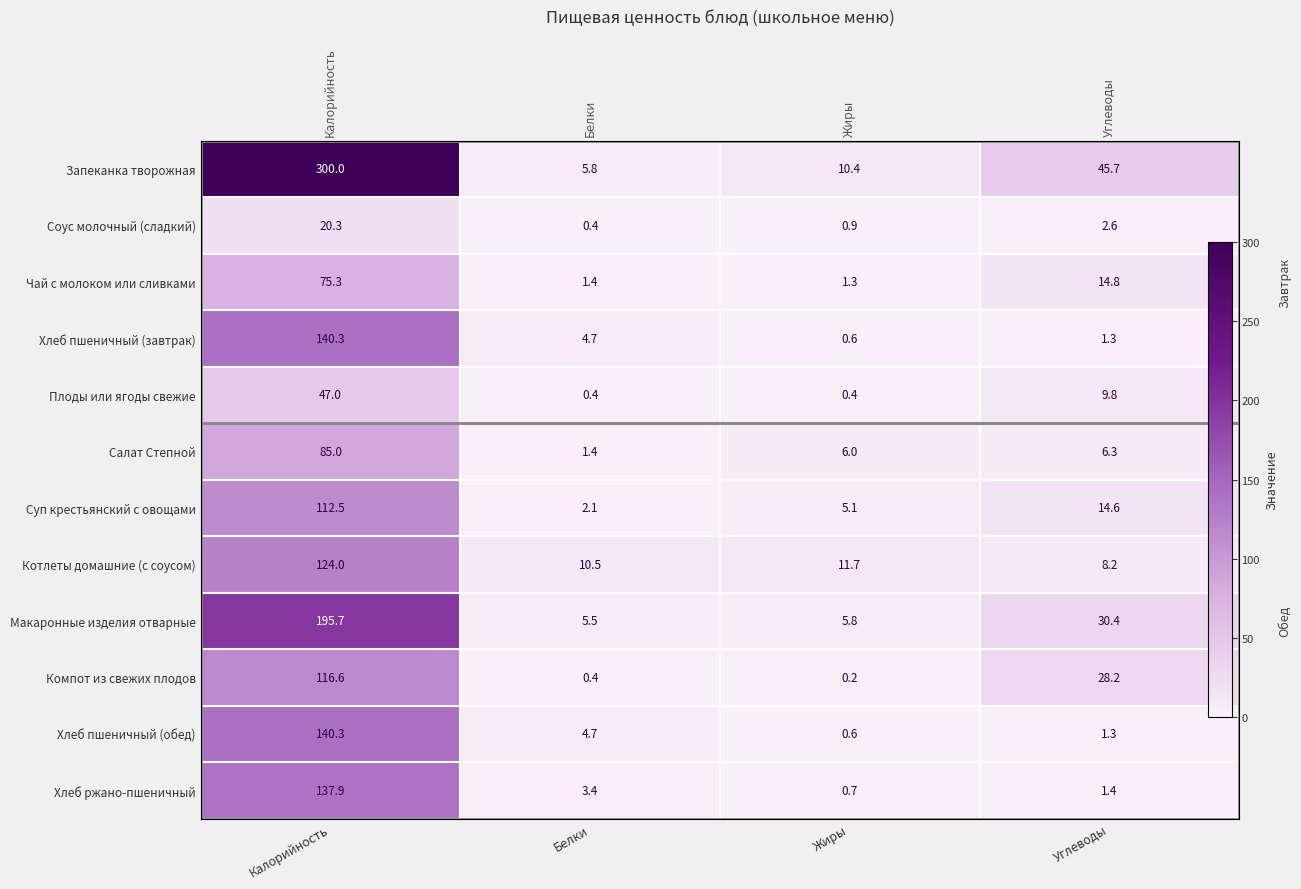

What is the sum of all Макаронные изделия отварные values?

237.4